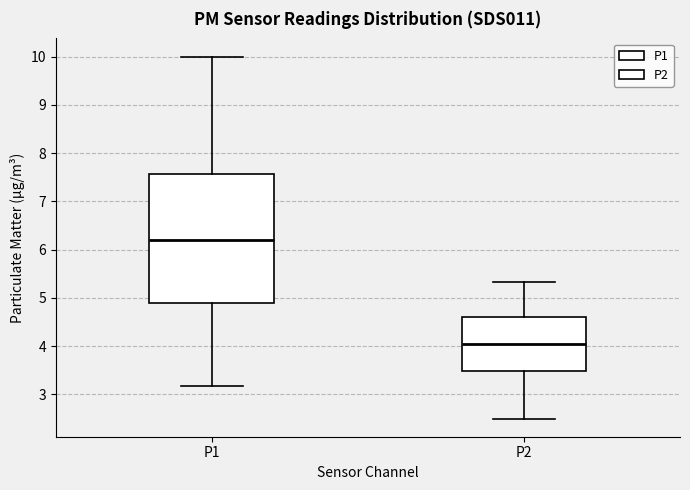

Which box's median line is the lowest?

P2